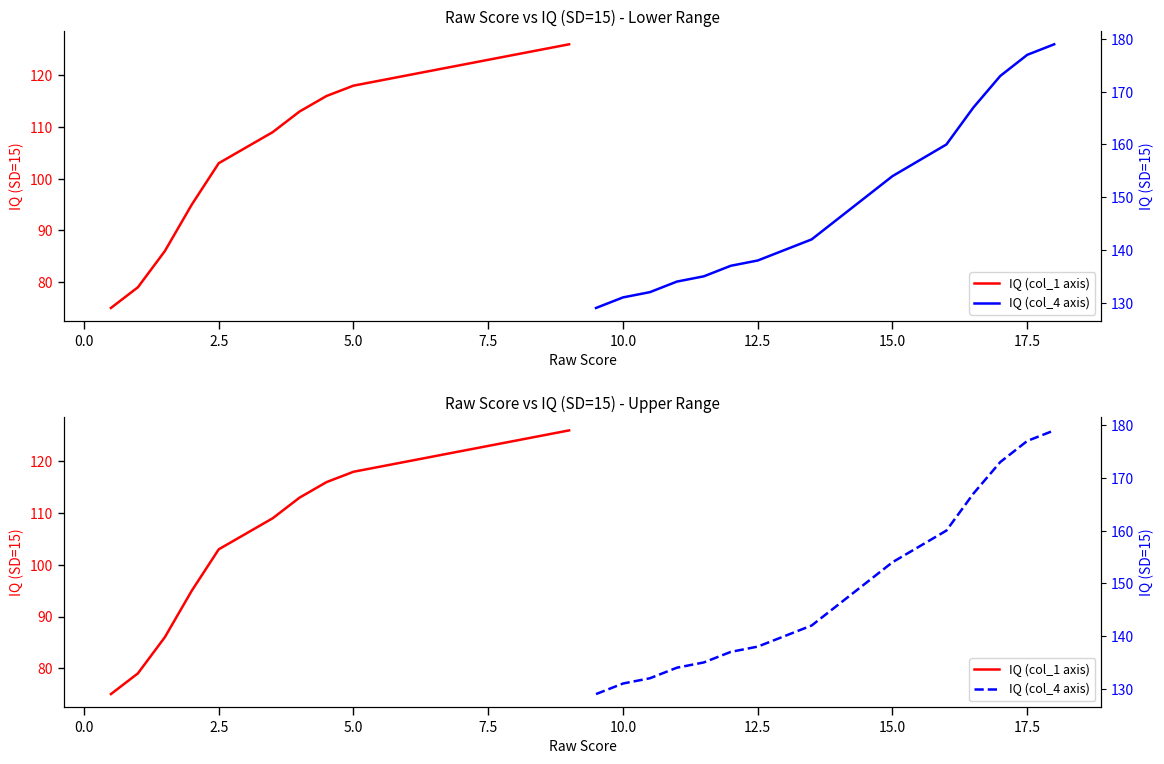

True or false: IQ (col_1 axis) and IQ (col_4 axis) intersect in this chart.

False